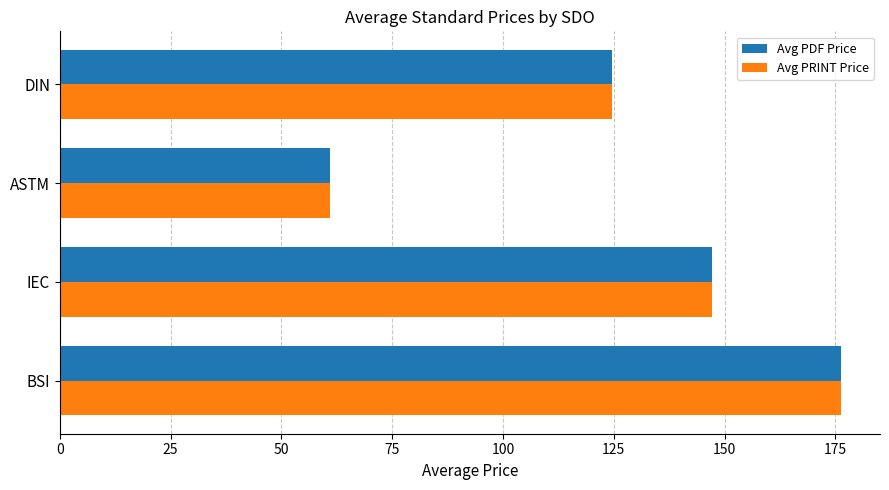

True or false: Avg PDF Price has a value of 124.5 at DIN.

True